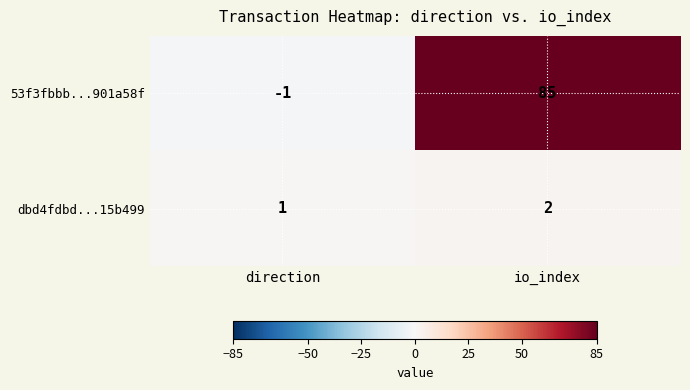

What is the average value of the 53f3fbbb...901a58f series?

42